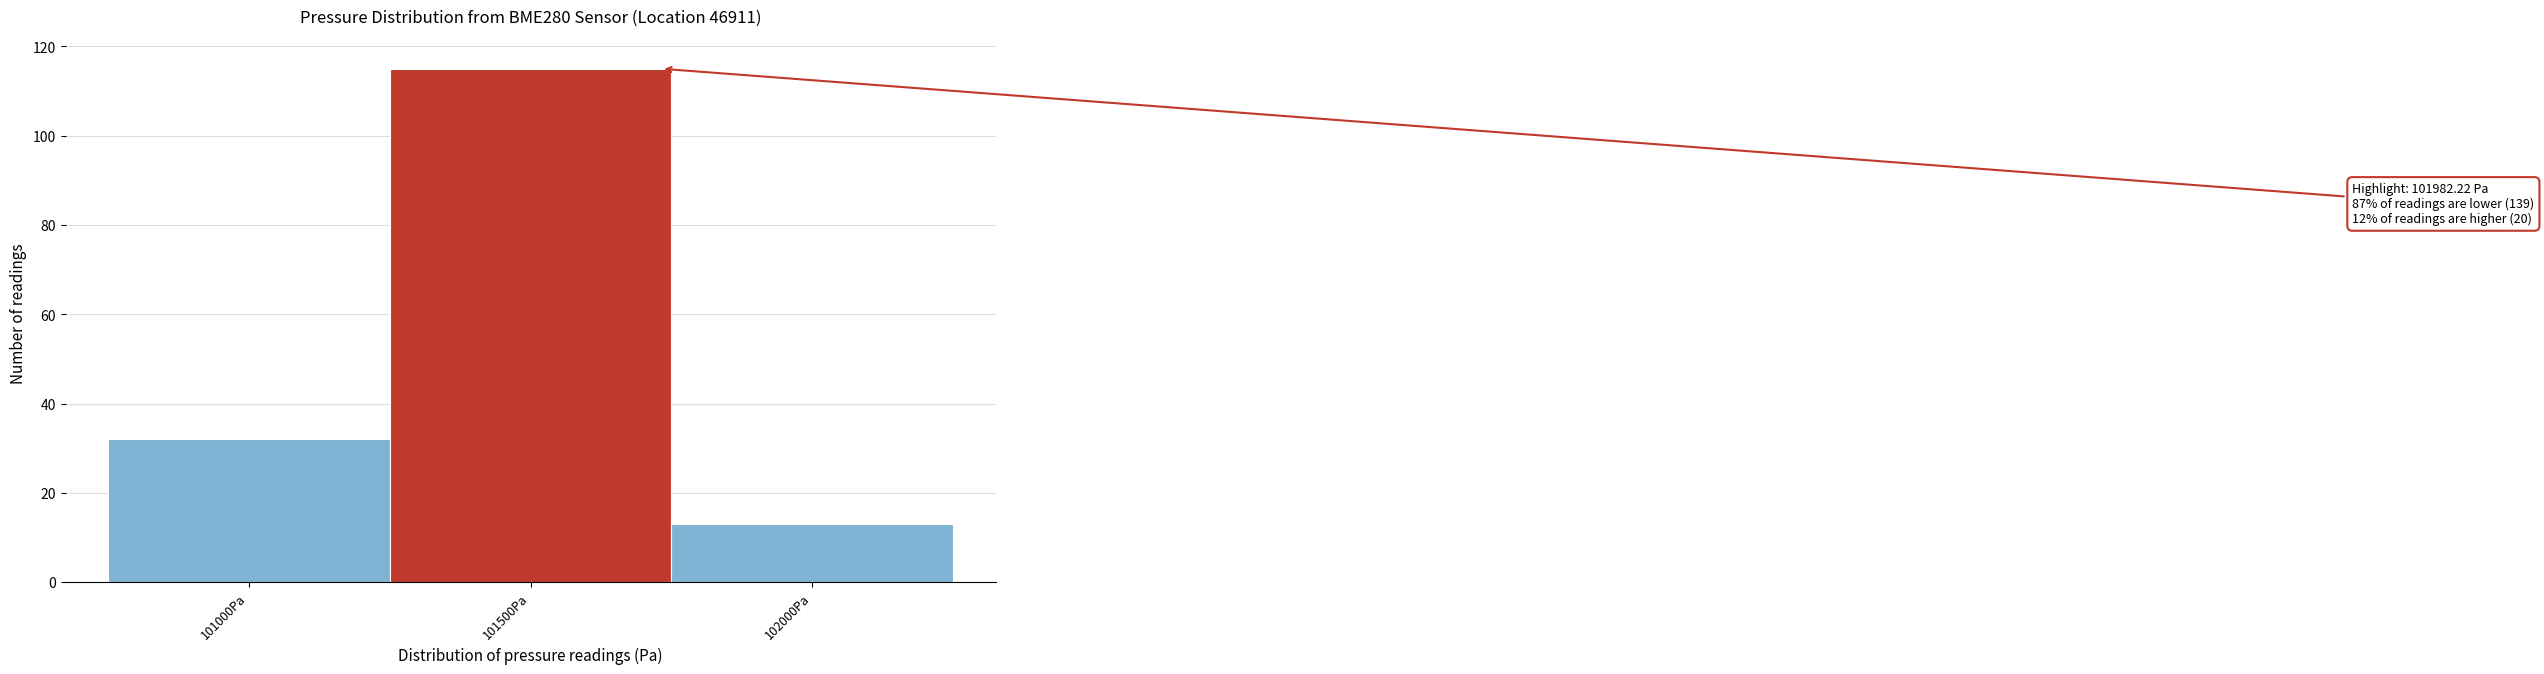

Reading left to right, what are all the values shown in this chart?

32	115	13